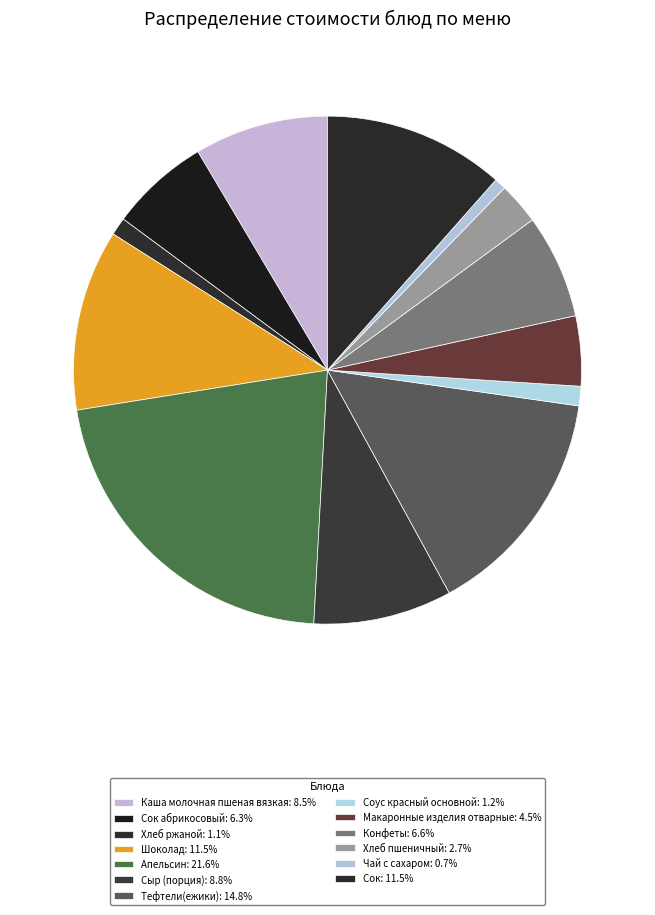

How many slices are in this pie chart?

13